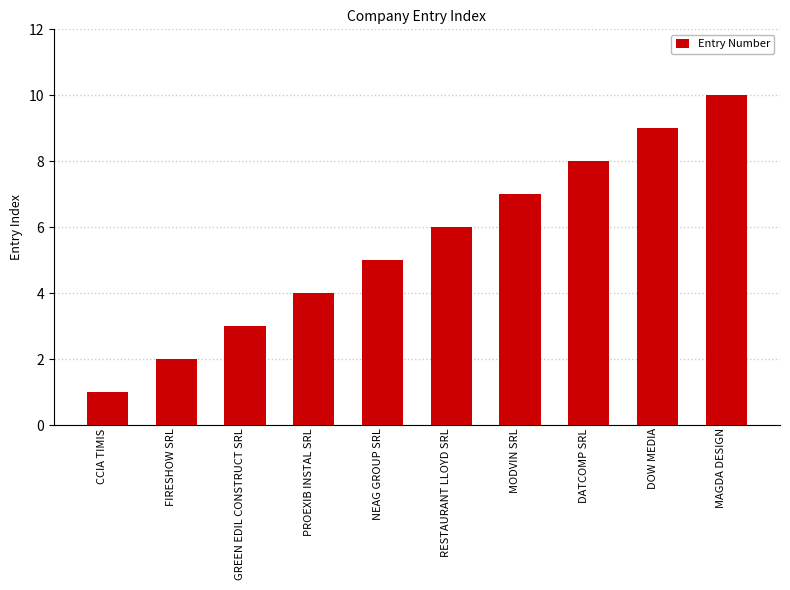

At which category does the chart reach its peak across all series?

MAGDA DESIGN